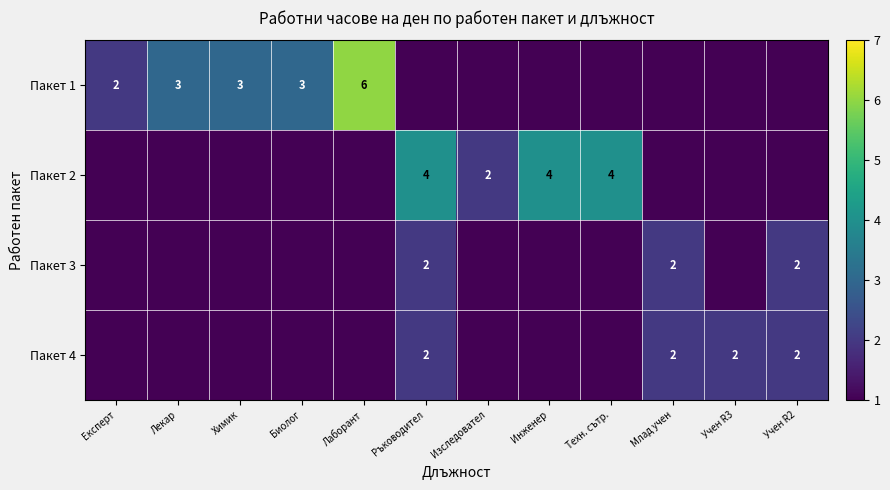

Is it true that Пакет 3 equals 2 at Учен R2?

True